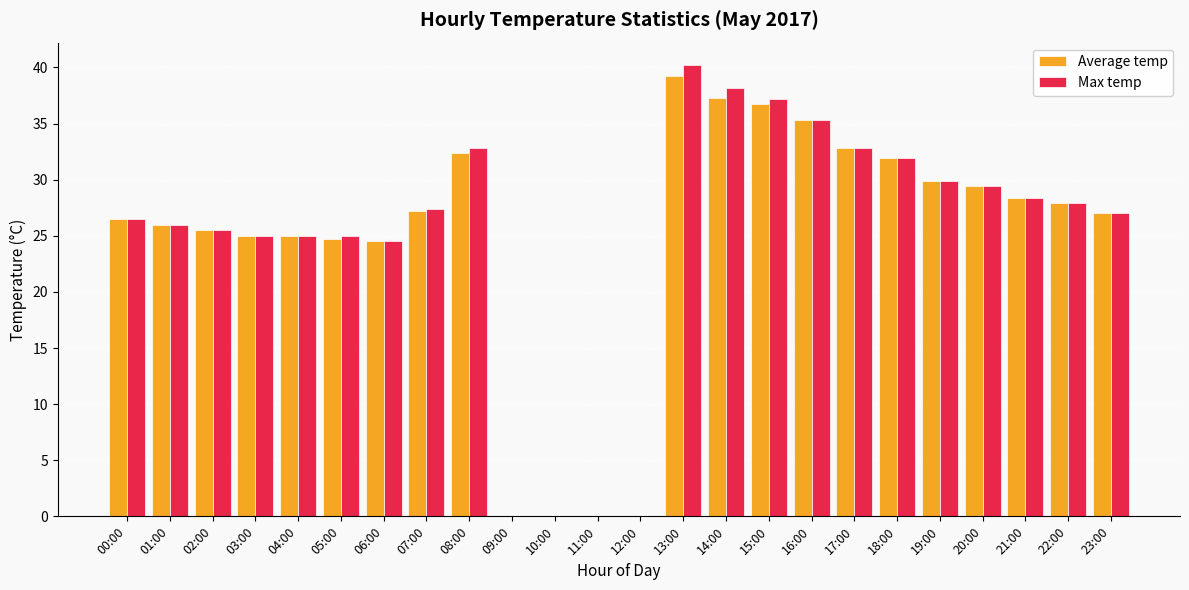

What is the sum of all Average temp values?

592.6